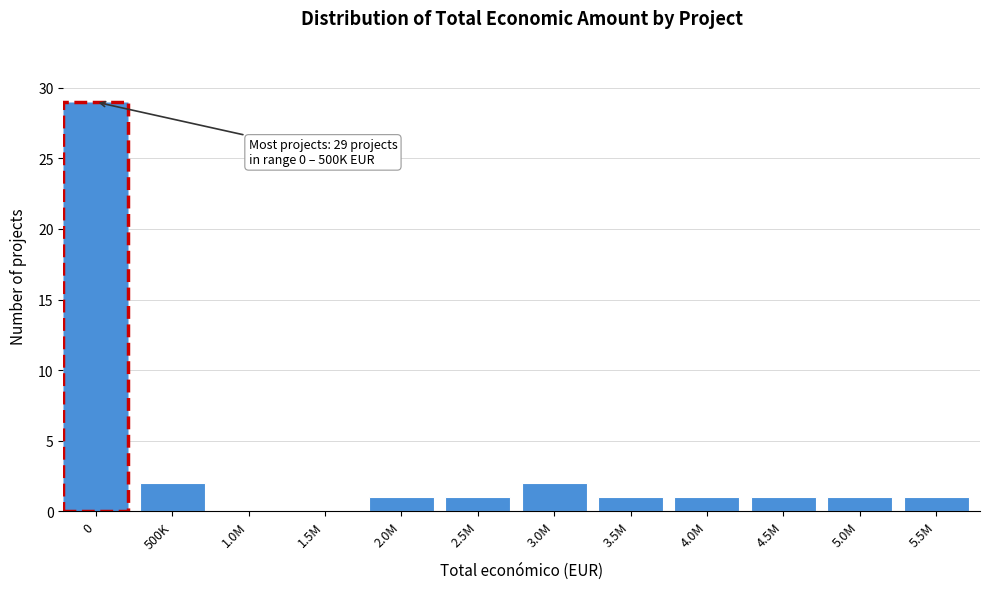

Reading left to right, what are all the values shown in this chart?

0=29	500K=2	1.0M=0	1.5M=0	2.0M=1	2.5M=1	3.0M=2	3.5M=1	4.0M=1	4.5M=1	5.0M=1	5.5M=1